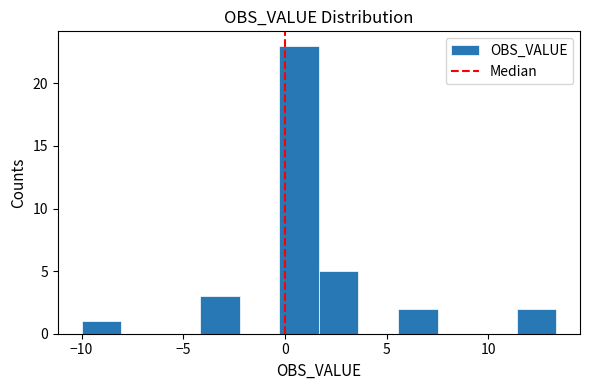

Read against the x-axis, roughly where is the centre of the tallest bar?

0.5